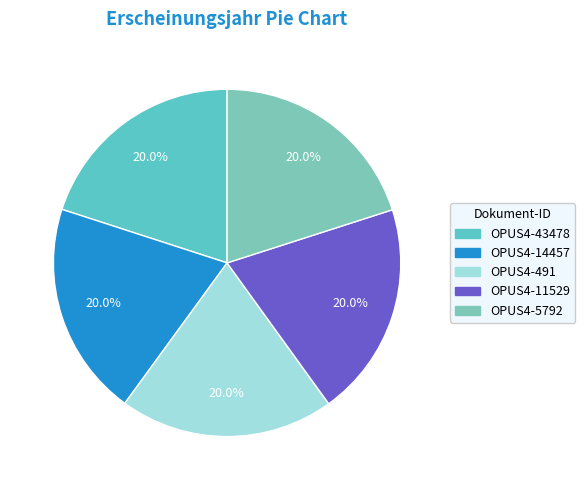

Does OPUS4-11529 represent more than half of the total?

No